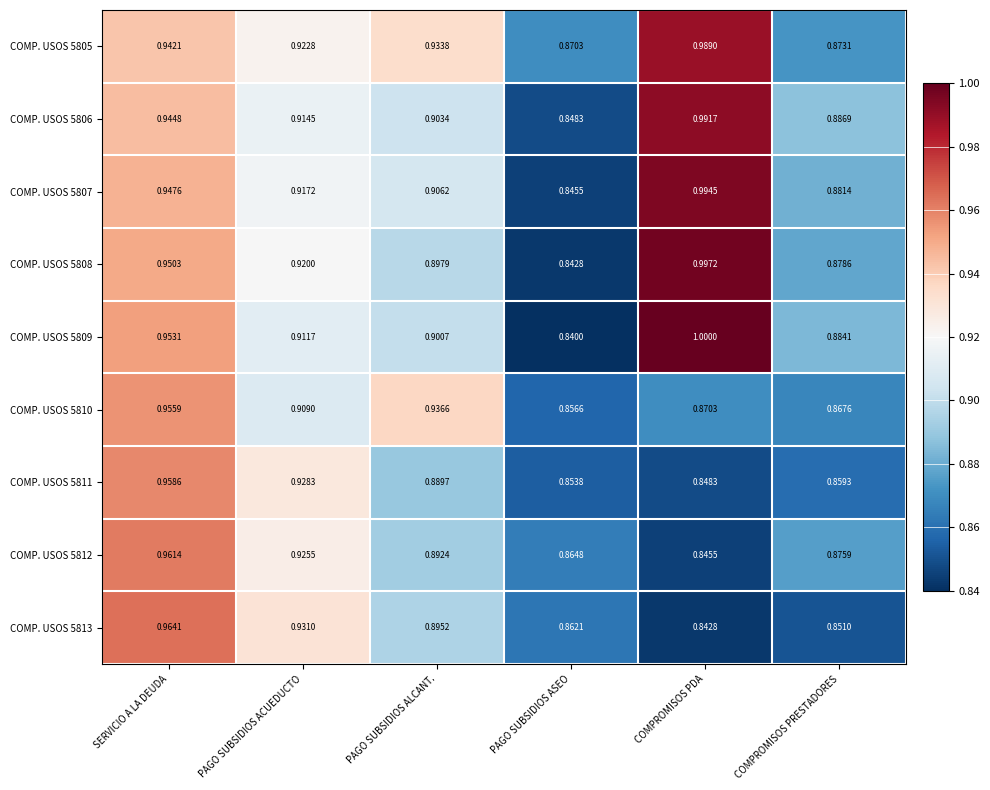

At which label is COMP. USOS 5806 closest to 0?

PAGO SUBSIDIOS ASEO